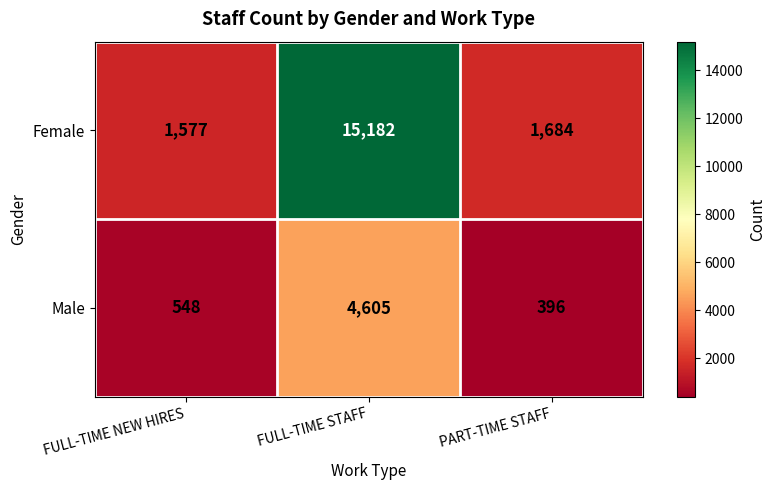

What is the difference between the Male values at FULL-TIME NEW HIRES and PART-TIME STAFF?

152